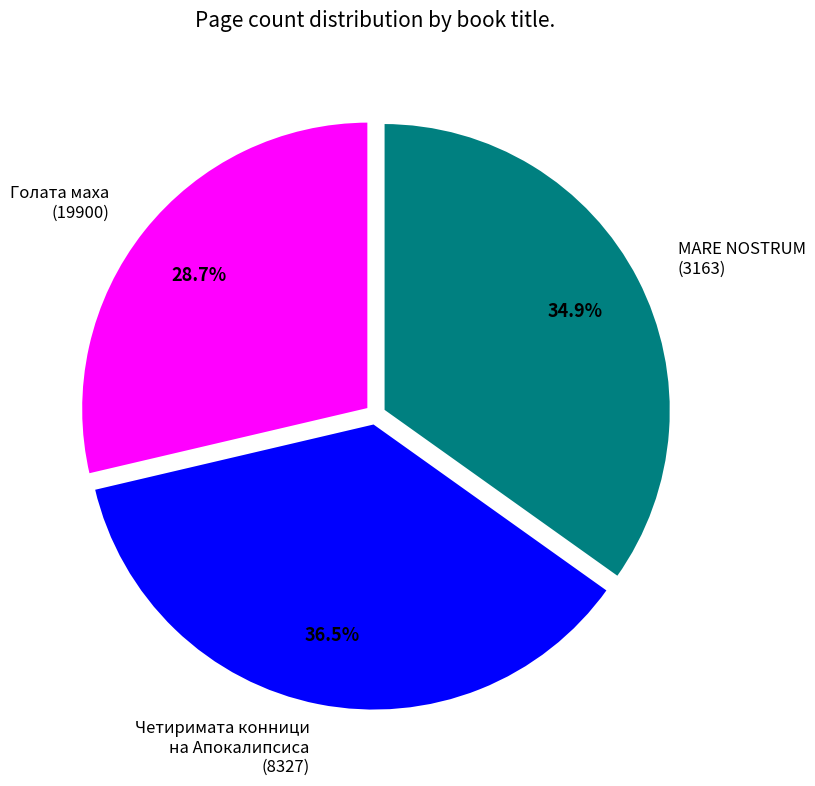

Rank the categories by value from highest to lowest.

Четиримата конници на Апокалипсиса (8327), MARE NOSTRUM (3163), Голата маха (19900)